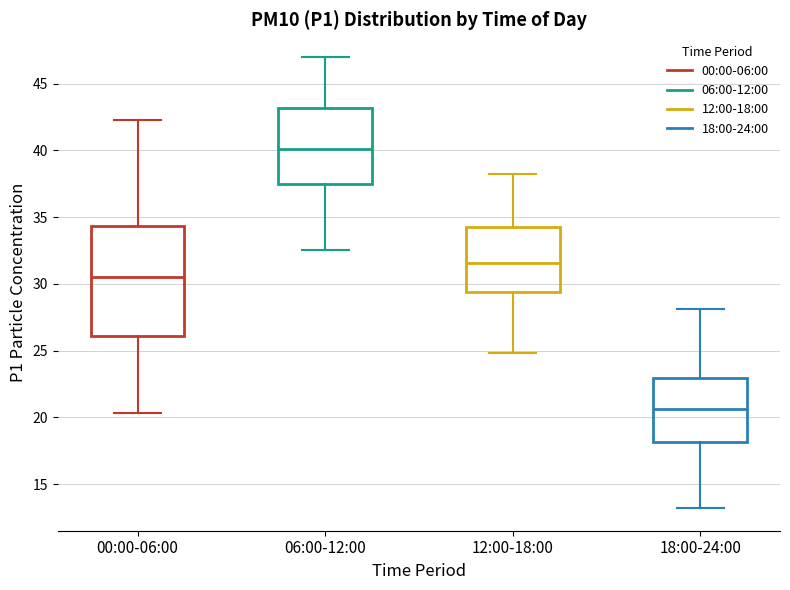

Reading left to right, read every box against the y-axis: the position of its median line, the range the box covers, and the ends of its whiskers. The values are not printed on the chart, so give them approximately, as read against the axis.

00:00-06:00: median 30.5, box 26.0 to 34.5, whiskers 20.5 to 42.5
06:00-12:00: median 40.0, box 37.5 to 43.0, whiskers 32.5 to 47.0
12:00-18:00: median 31.5, box 29.5 to 34.5, whiskers 25.0 to 38.0
18:00-24:00: median 20.5, box 18.0 to 23.0, whiskers 13.0 to 28.0